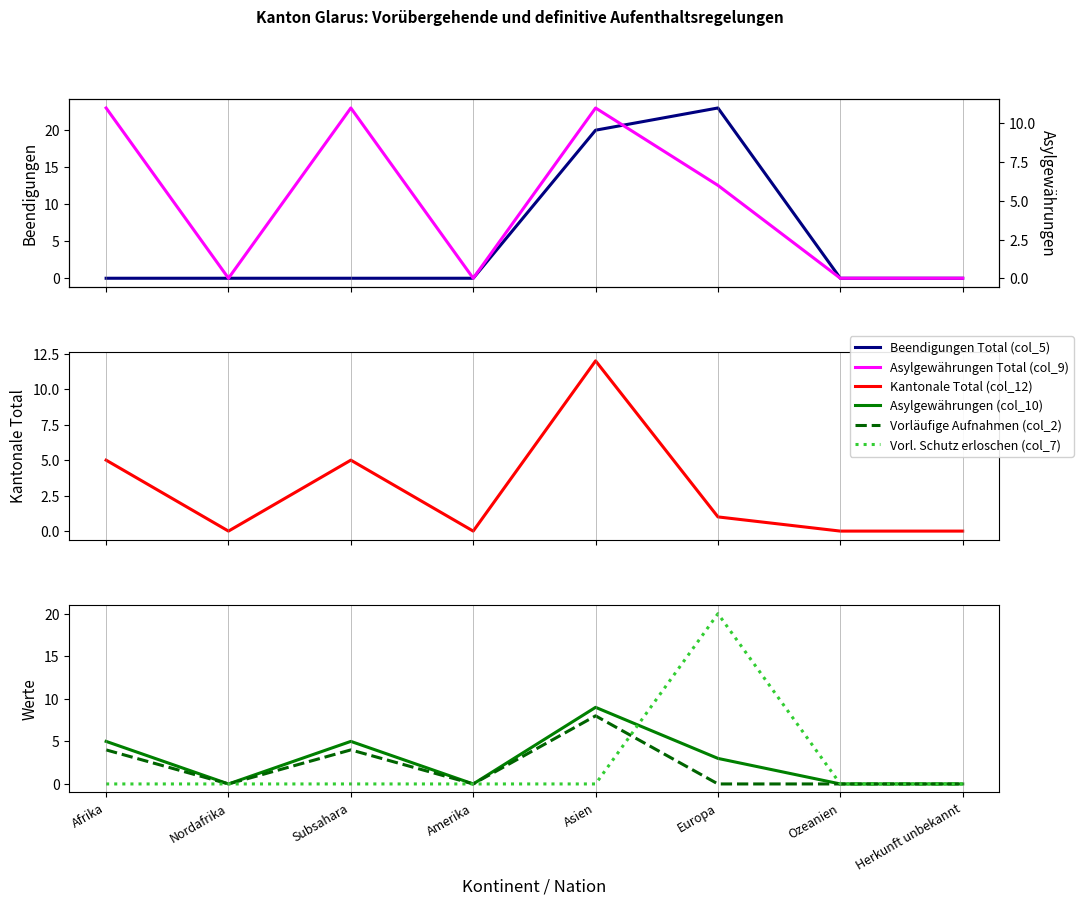

How many lines are shown in the chart?

6